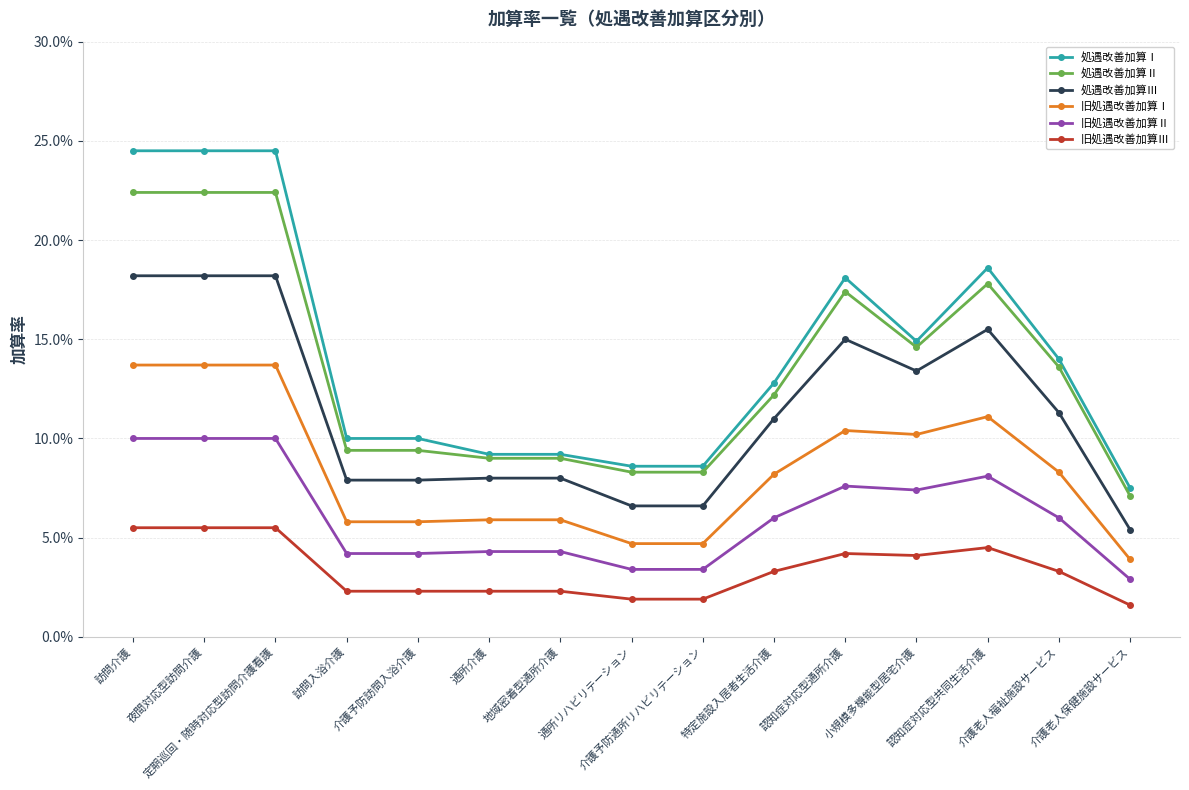

What are all the series names shown in the legend?

処遇改善加算Ⅰ, 処遇改善加算Ⅱ, 処遇改善加算Ⅲ, 旧処遇改善加算Ⅰ, 旧処遇改善加算Ⅱ, 旧処遇改善加算Ⅲ